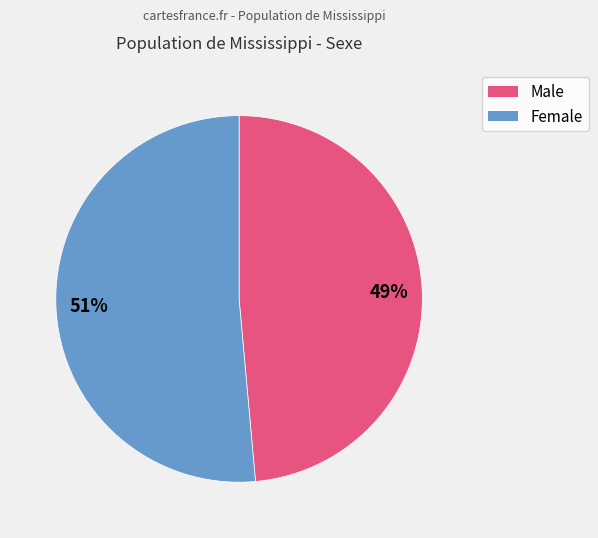

What is the majority slice?

Female